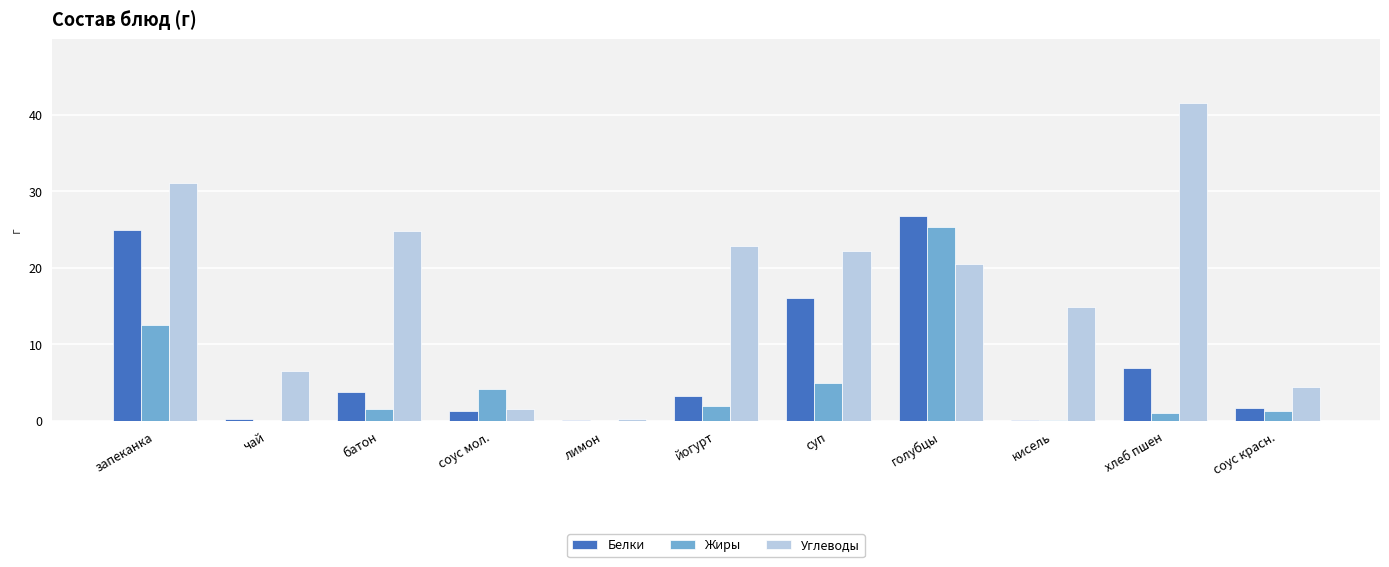

Is it true that Углеводы equals 22.2 at суп?

True